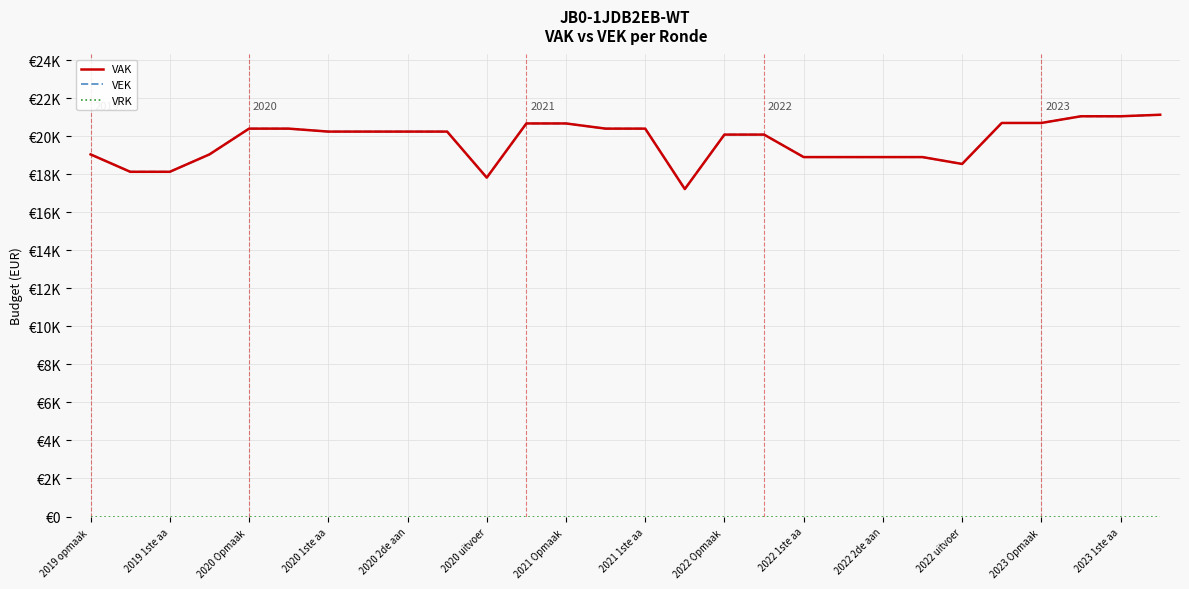

Does the chart have visible grid lines?

Yes